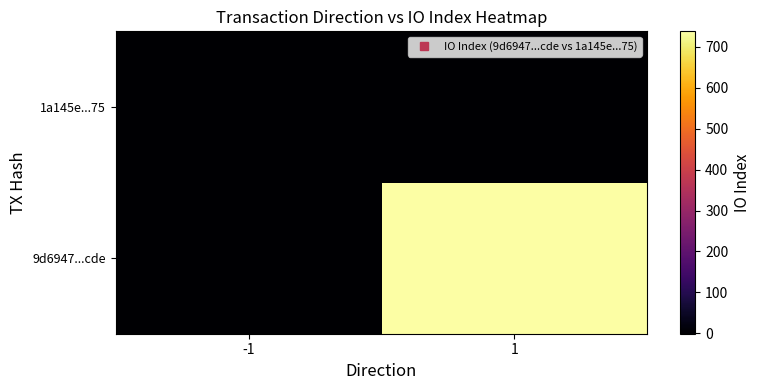

Which has a higher value, 1 or -1?

1